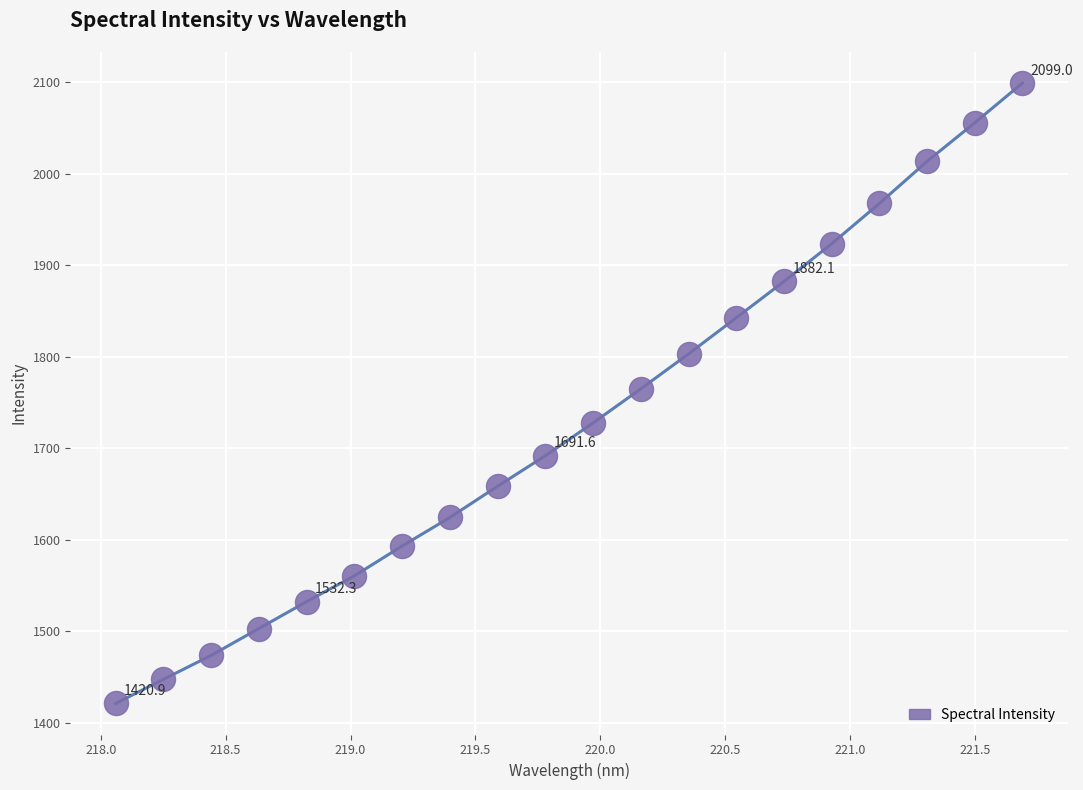

What is the difference between the maximum and minimum values?

678.0